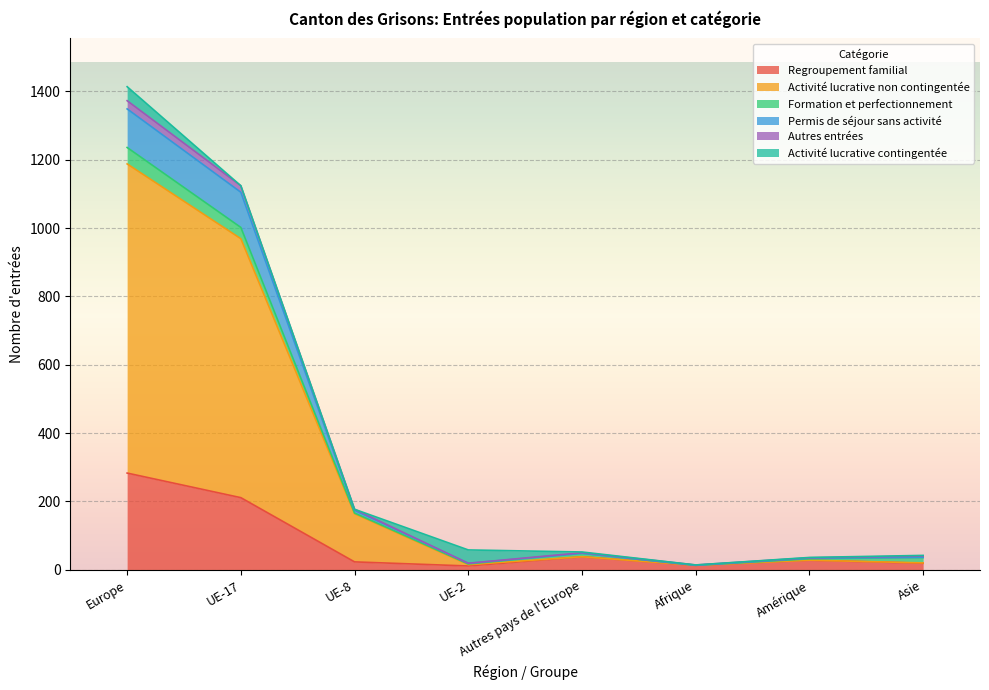

What are all the series names shown in the legend?

Regroupement familial, Activité lucrative non contingentée, Formation et perfectionnement, Permis de séjour sans activité, Autres entrées, Activité lucrative contingentée